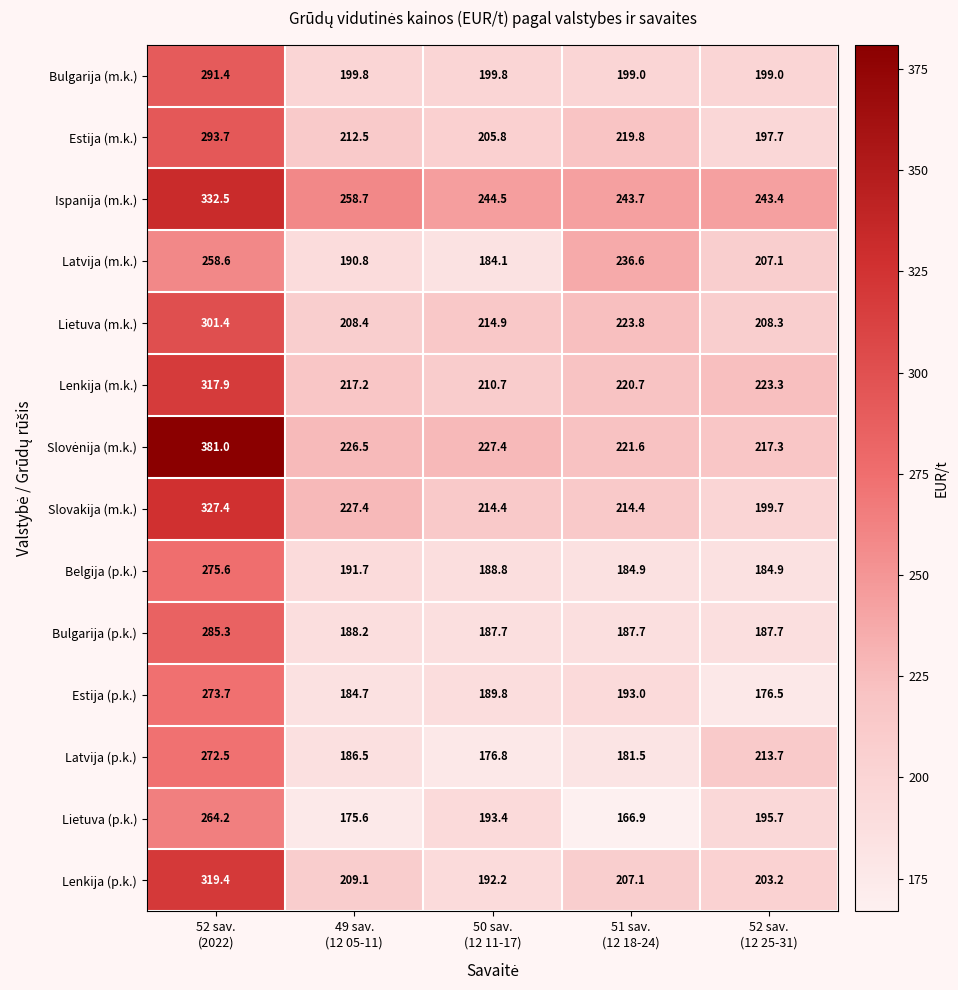

What is the greatest value displayed?

381.0